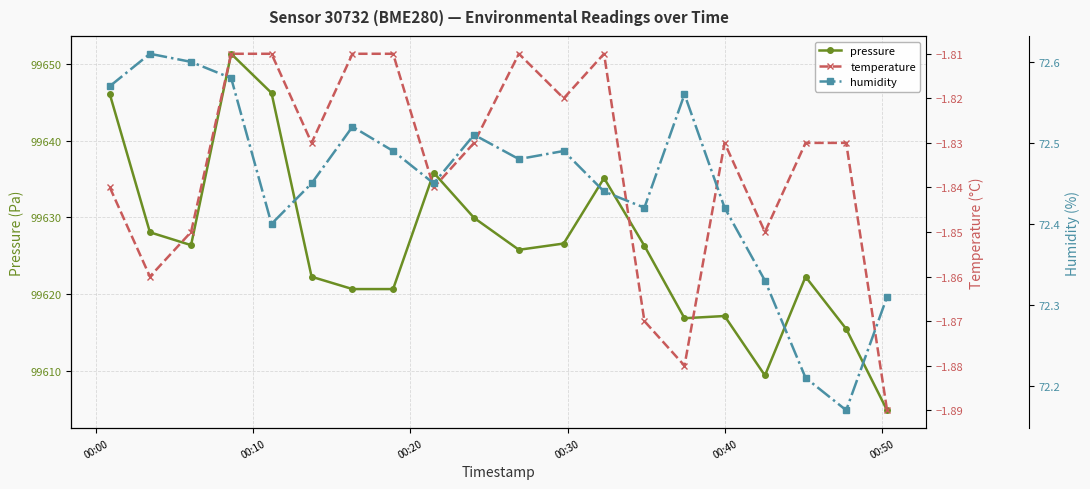

Which series has the widest spread of values?

pressure